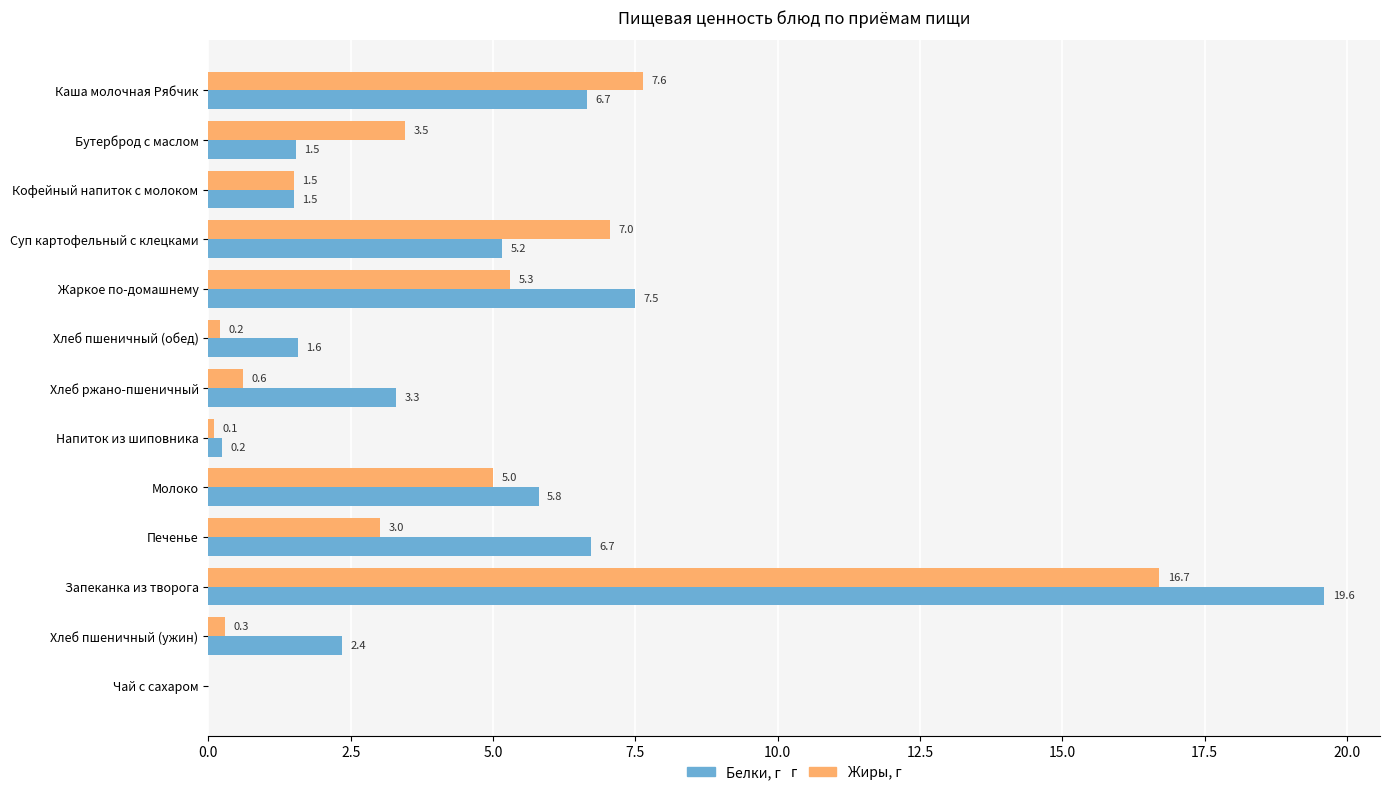

The Жиры, г series shows 0.1 at Напиток из шиповника. True or false?

True